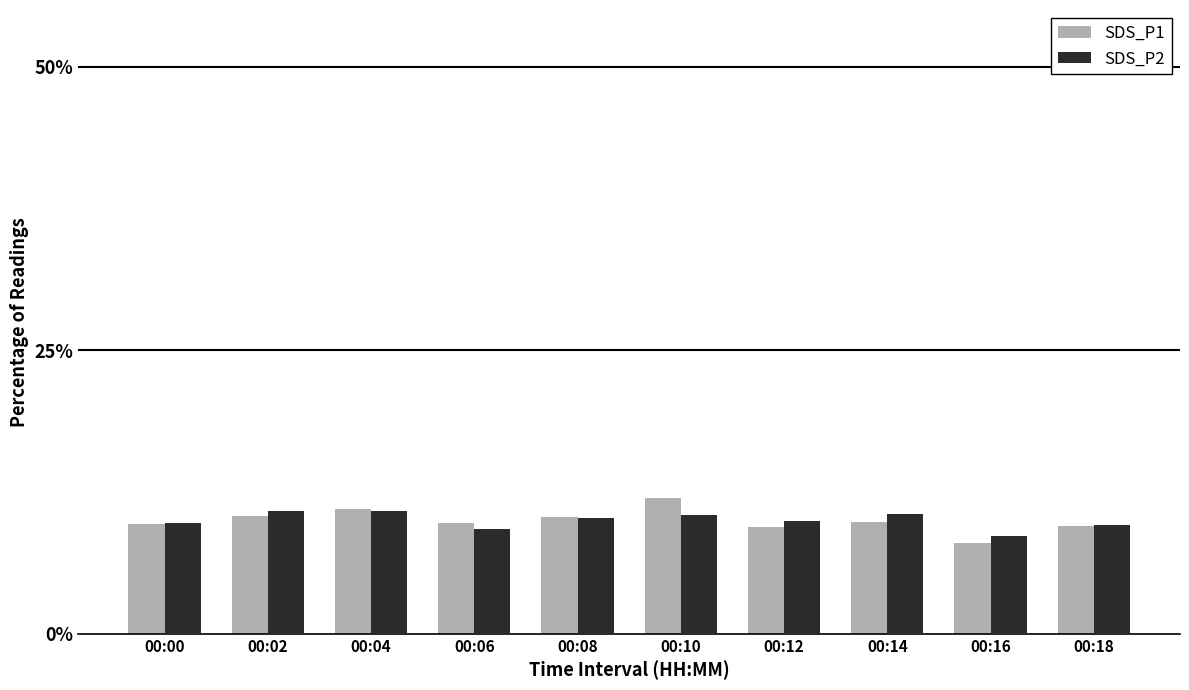

How many series are shown in this chart?

2